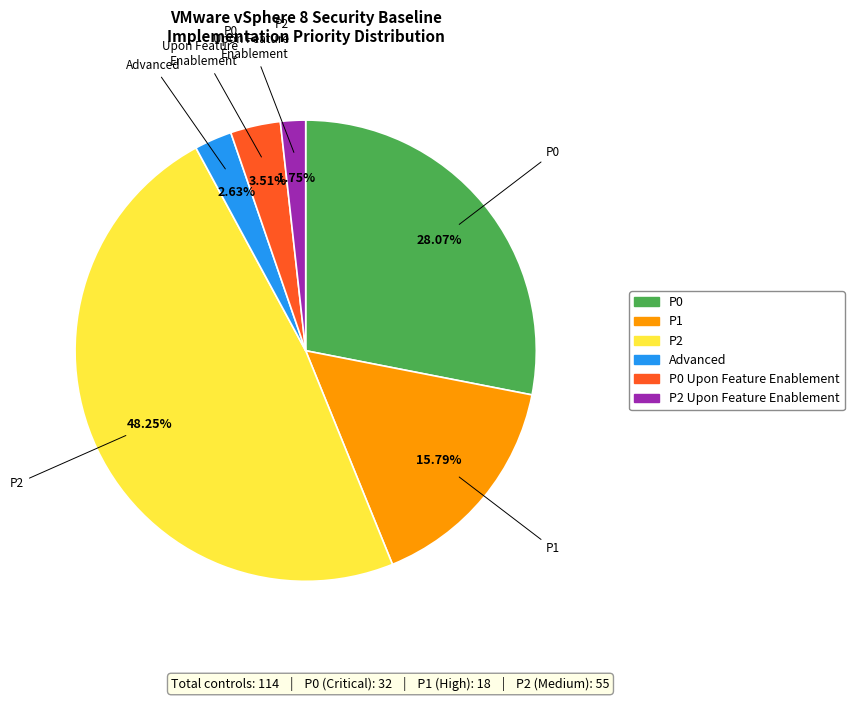

True or false: P2 accounts for 48% of the total.

True